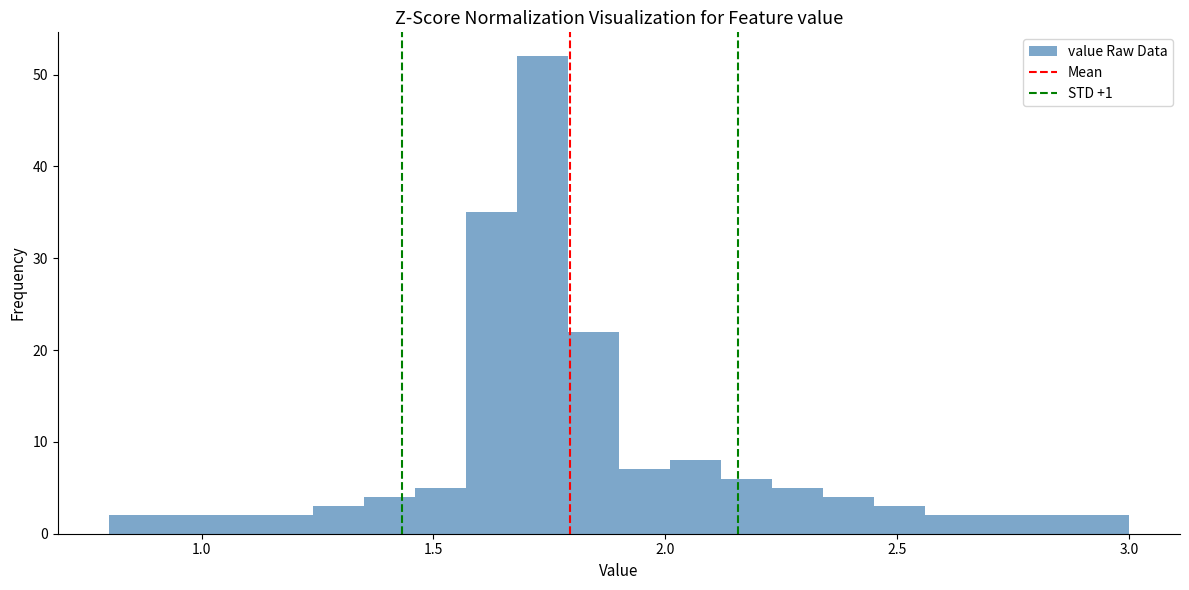

Read against the x-axis, roughly where is the centre of the tallest bar?

1.75